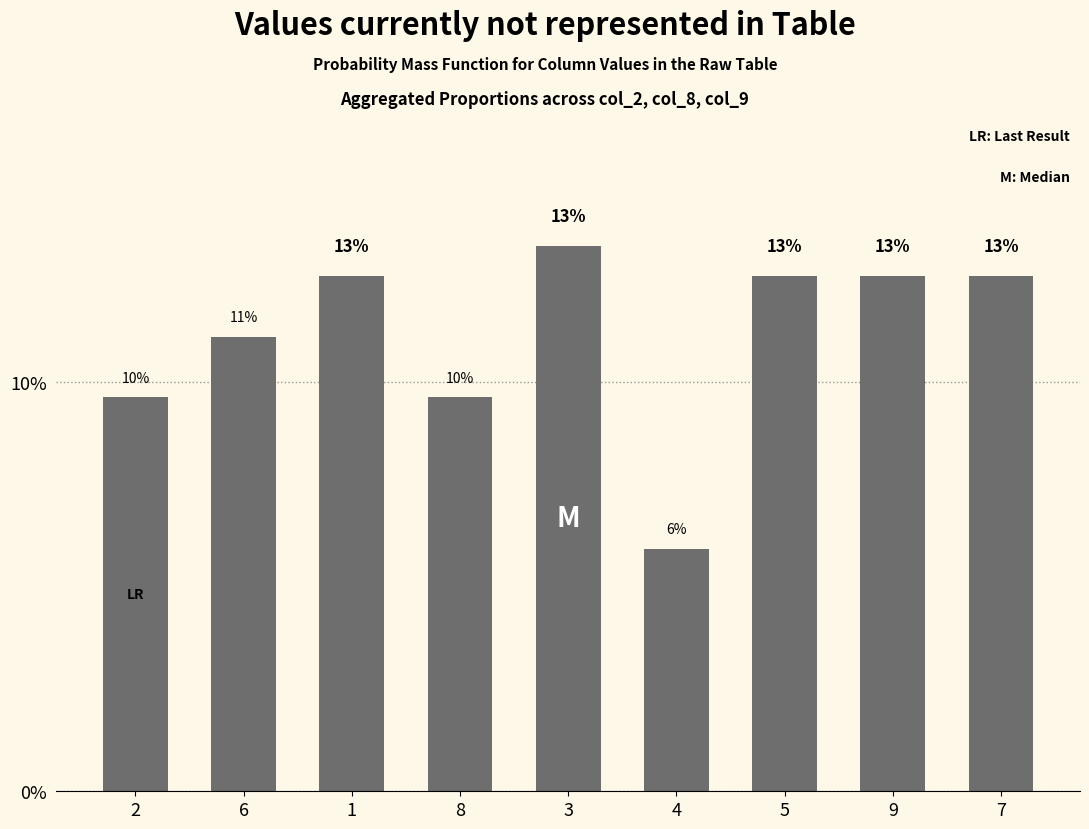

True or false: the data shows 0.0 at 8.

False